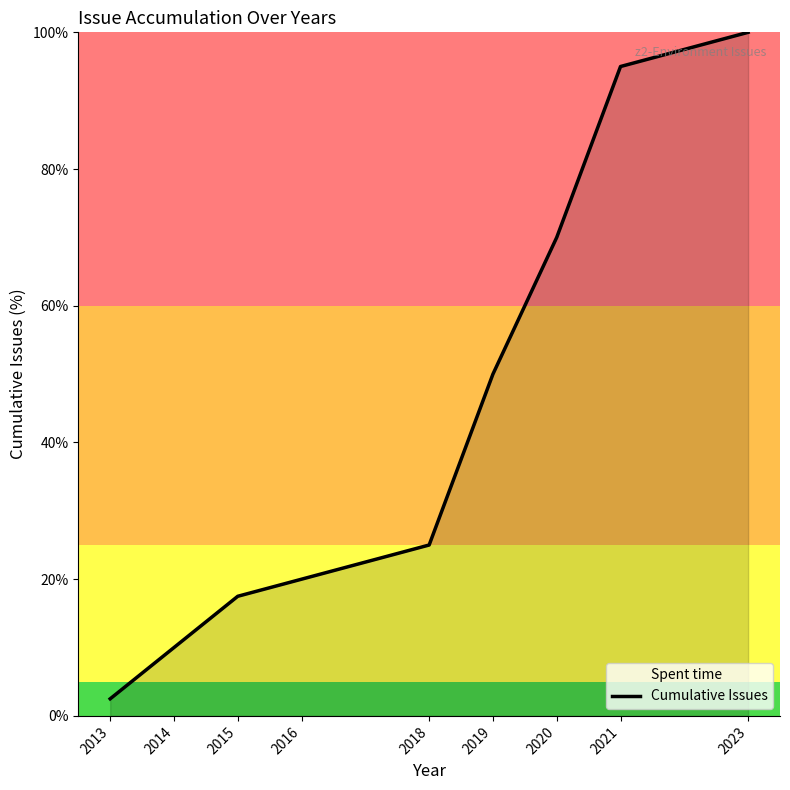

True or false: the data has more than 1 interior local peaks.

False